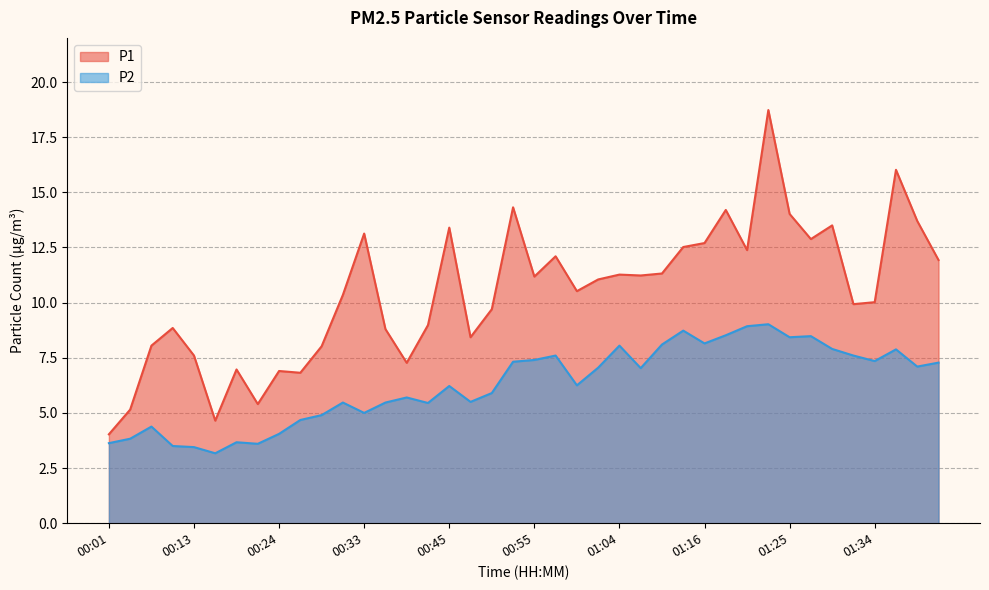

What value does the P2 series have at 01:25?

8.4